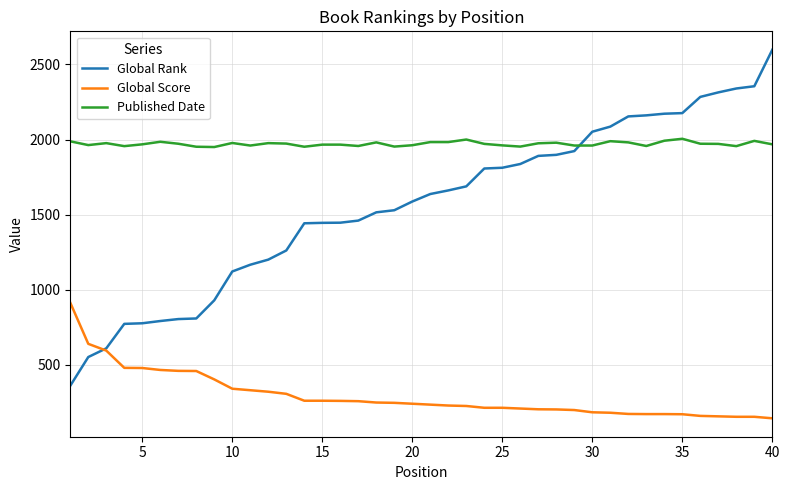

Which series has the largest total across all categories?

Published Date